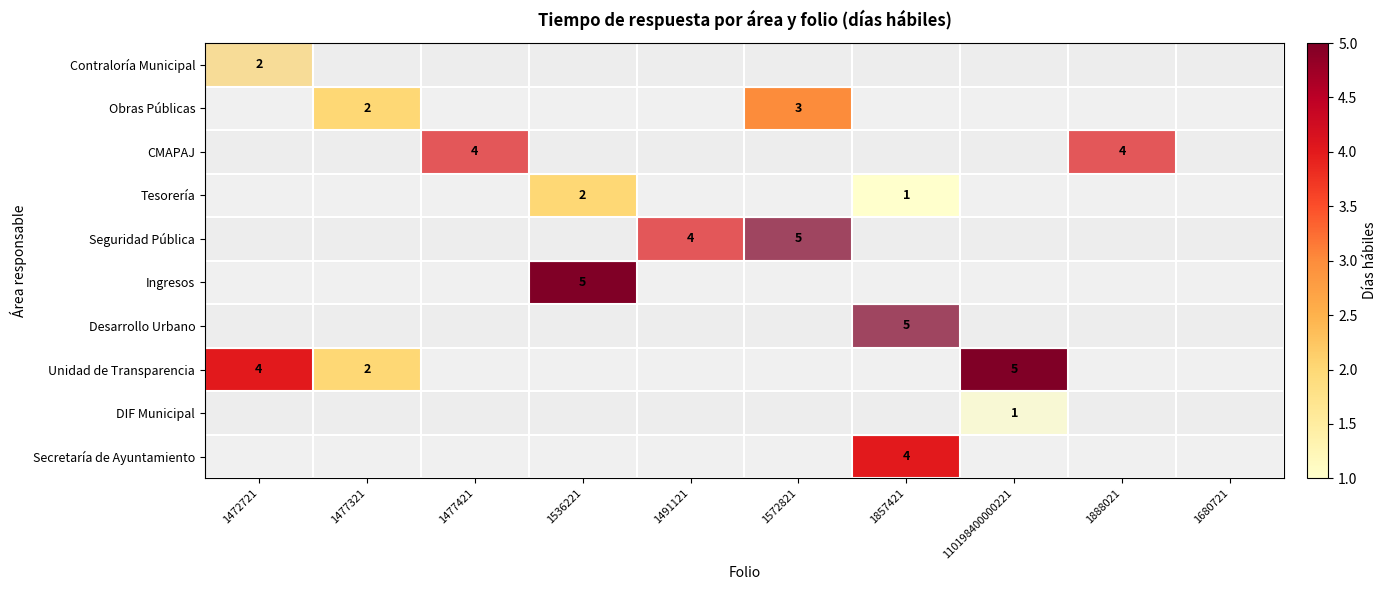

Which category has the lowest value across all series?

1857421